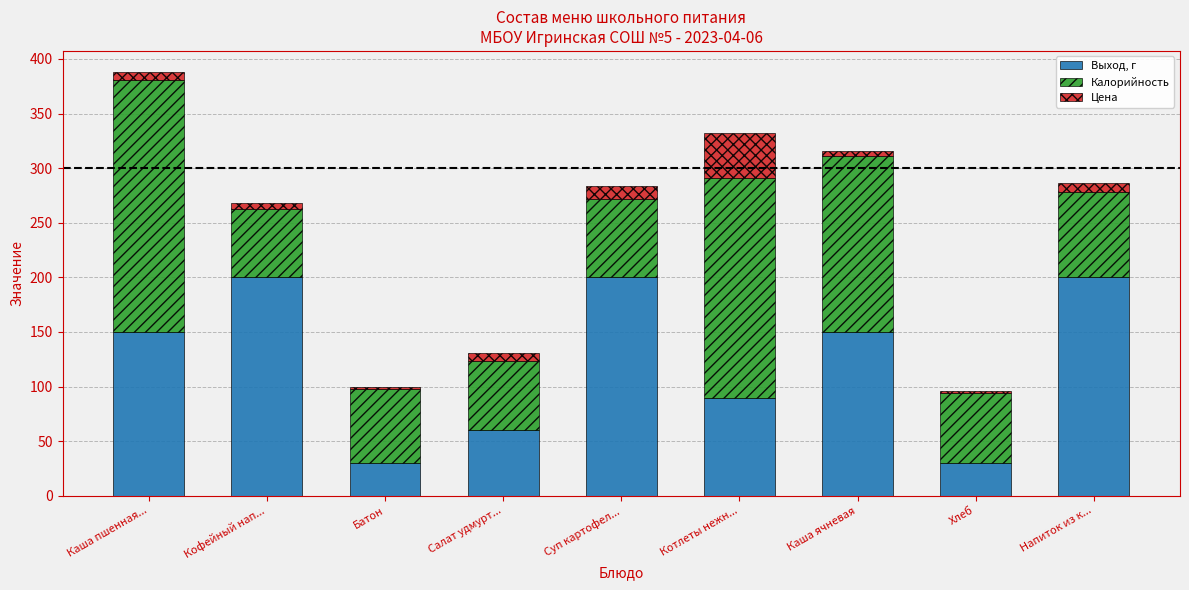

What is the sum of the Выход, г values at Суп картофел... and Котлеты нежн...?

290.0